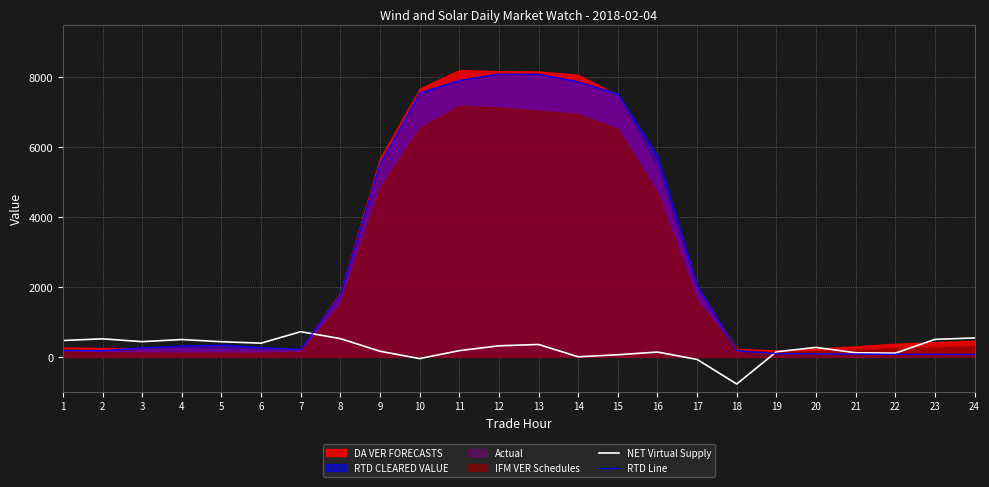

Is the value of NET Virtual Supply at 22 greater than the value of RTD Line at 9?

No